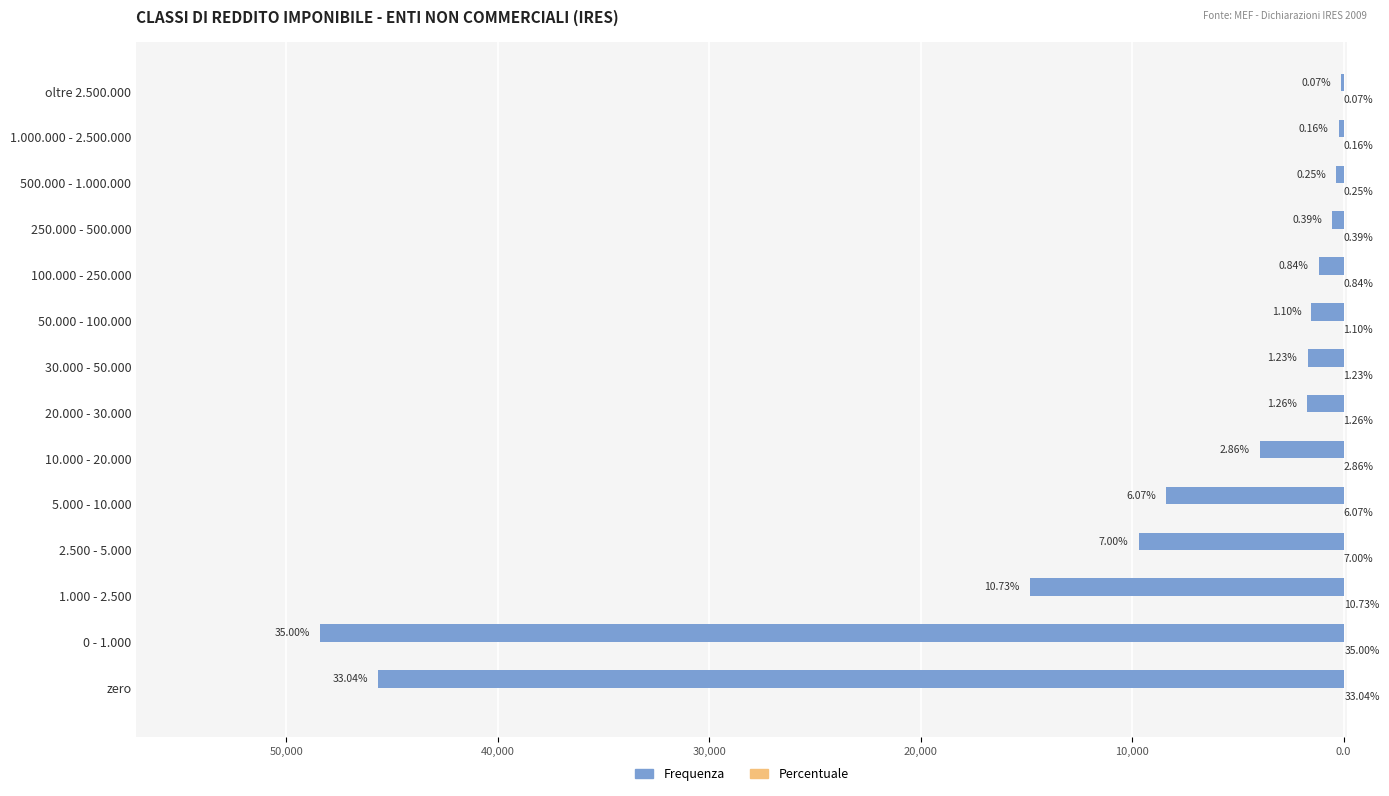

Reading left to right, what are all the values shown in this chart?

Frequenza: -45668.0	-48389.0	-14832.0	-9681.0	-8387.0	-3956.0	-1737.0	-1702.0	-1514.0	-1159.0	-536.0	-347.0	-227.0	-99.0
Percentuale: 33.0	35.0	10.7	7.0	6.1	2.9	1.3	1.2	1.1	0.8	0.4	0.2	0.2	0.1